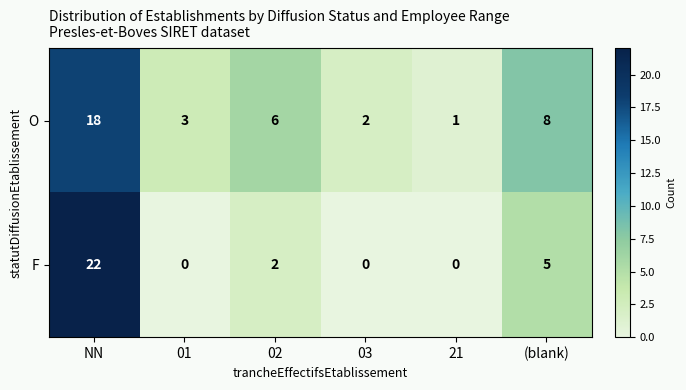

Reading right to left, transcribe all the data shown in this chart.

O: 8	1	2	6	3	18
F: 5	0	0	2	0	22